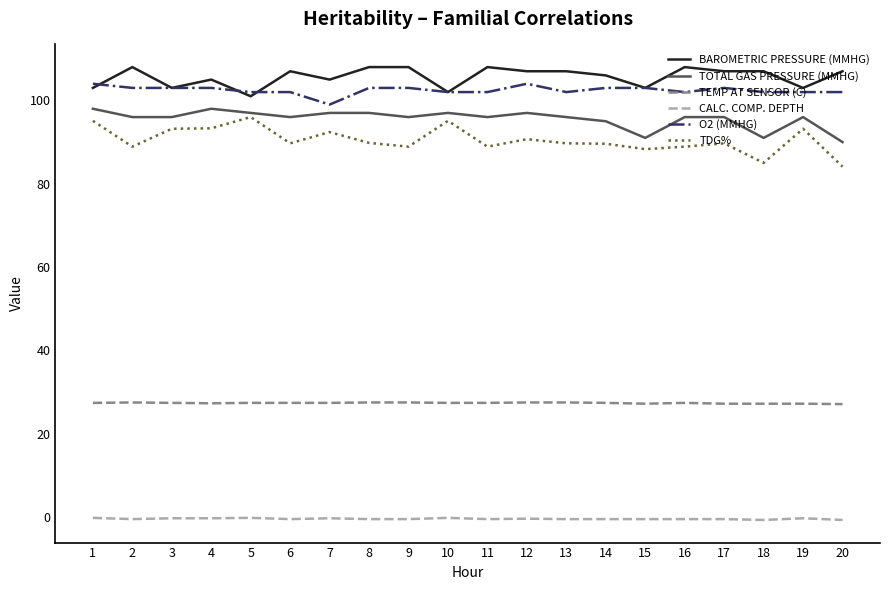

Between 7 and 15, which series saw the biggest shift?

TOTAL GAS PRESSURE (MMHG)